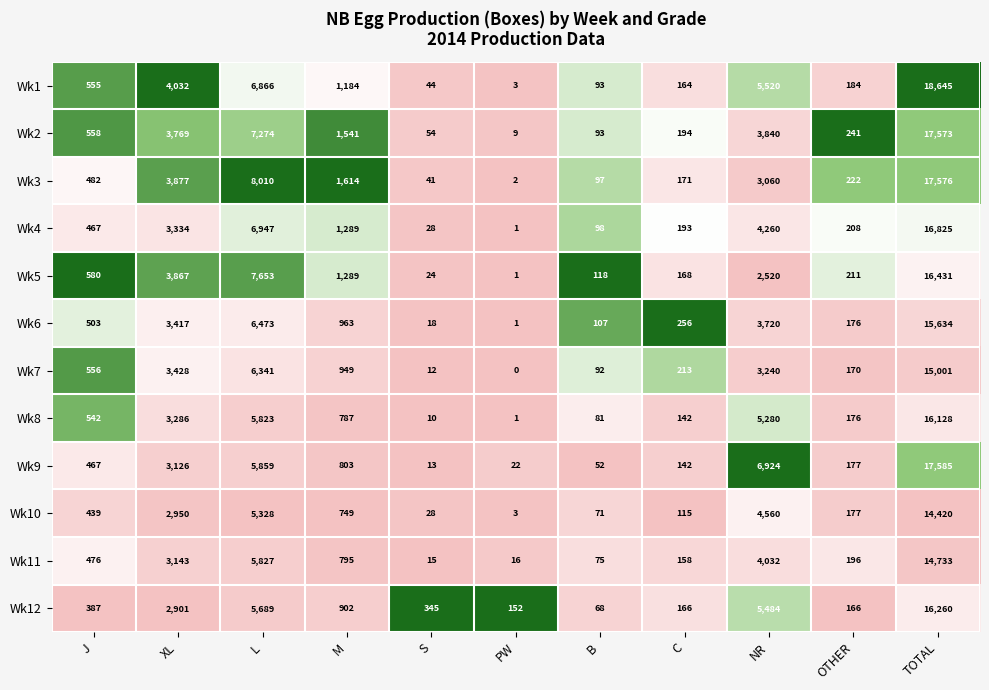

Which label corresponds to the largest value in the chart?

TOTAL